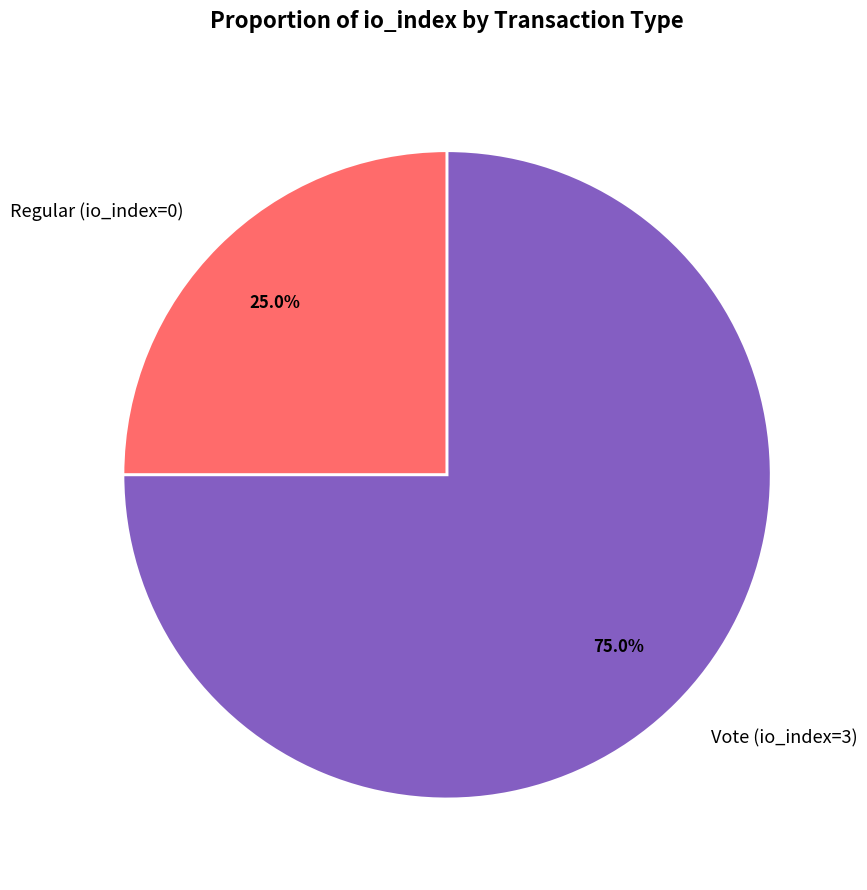

What is the smallest slice in the pie chart?

Regular (io_index=0)